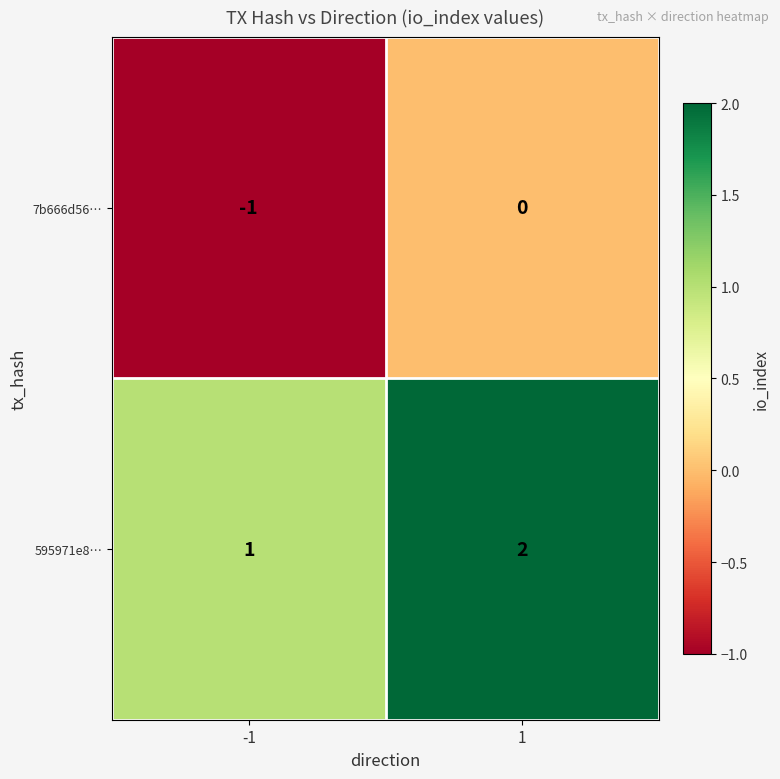

Rank the series by their average value, from highest to lowest.

595971e8…, 7b666d56…